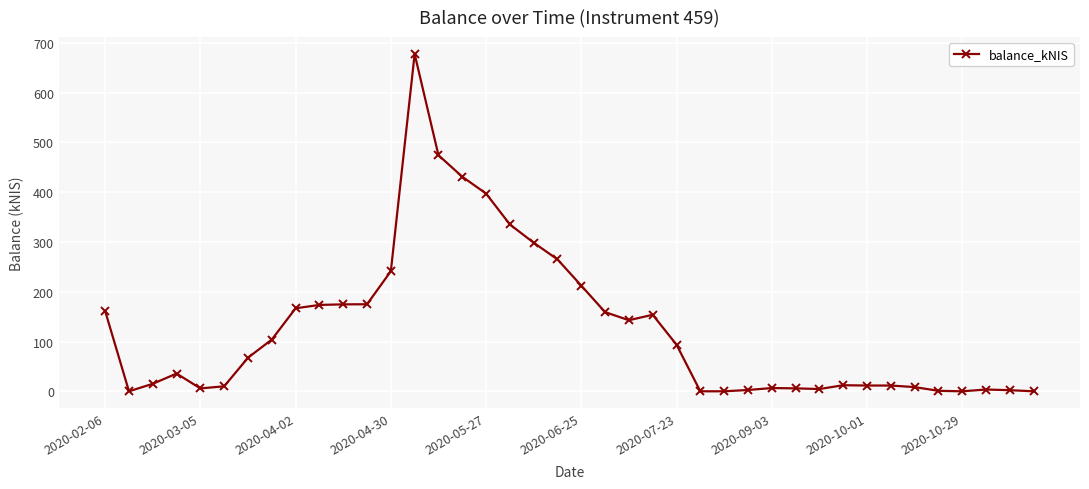

What is the sum of all values?

5041.7